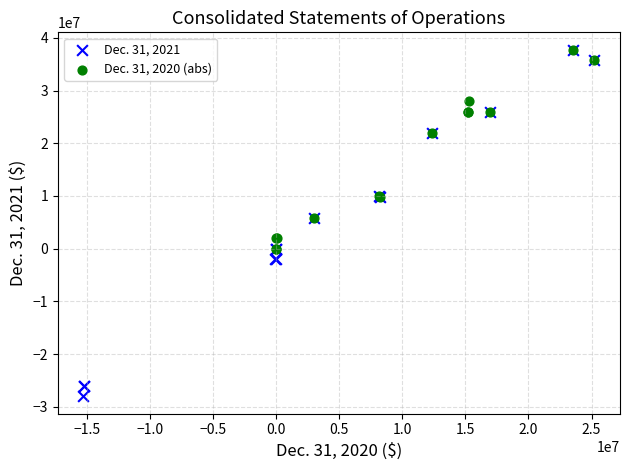

Which series has the largest Y range (max minus min)?

Dec. 31, 2021